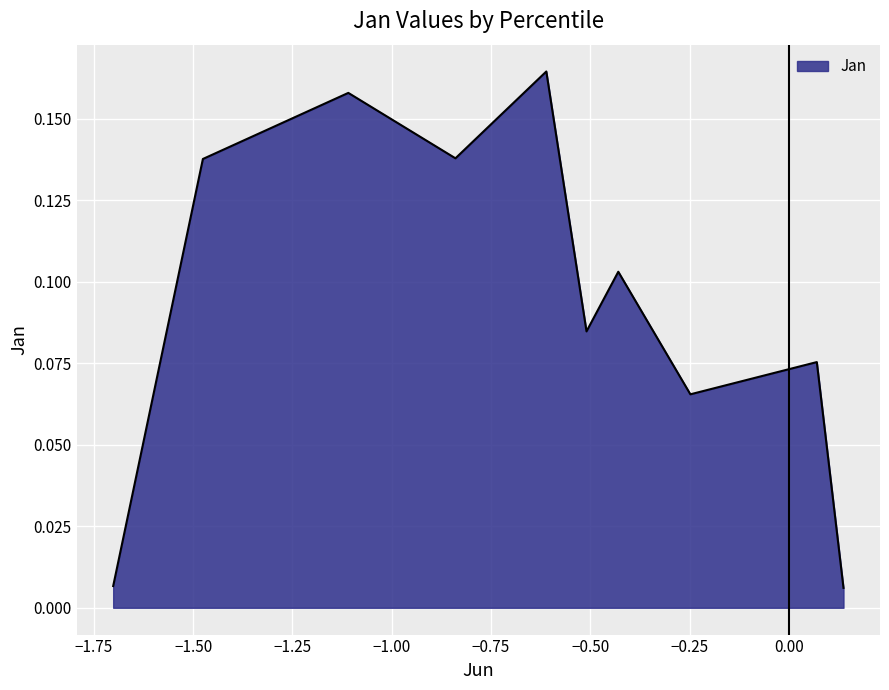

Is this an area chart (filled region under the line)?

Yes